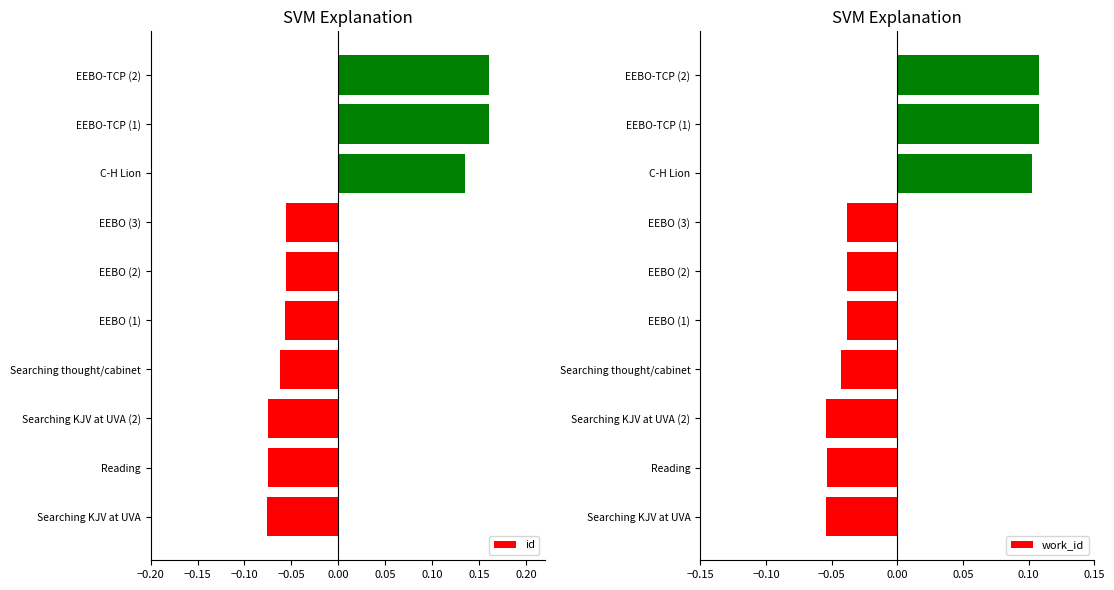

Count the id values in the range 0 to 1.

3